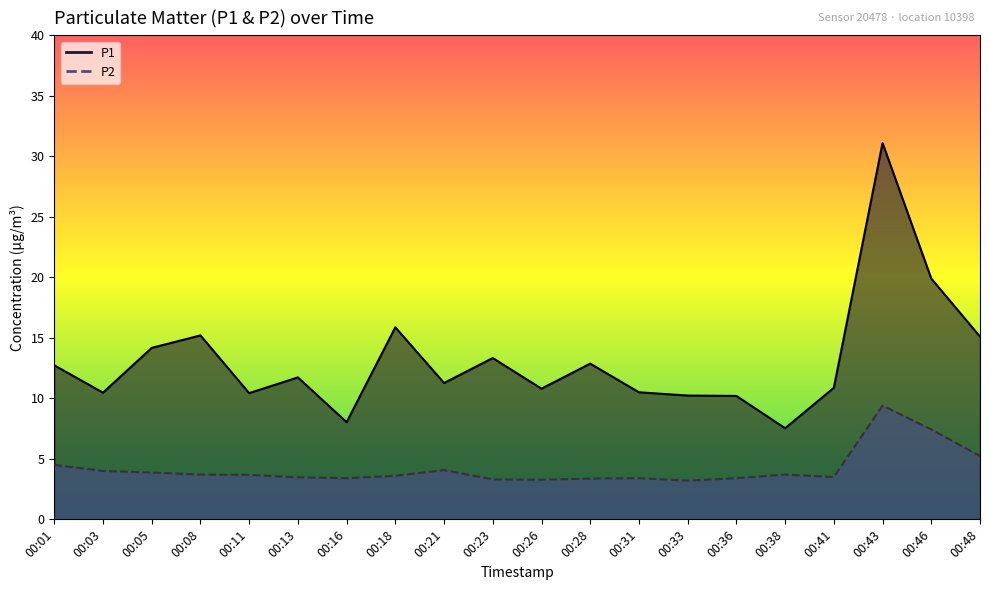

Is the value of P1 at 00:38 greater than the value of P2 at 00:16?

Yes